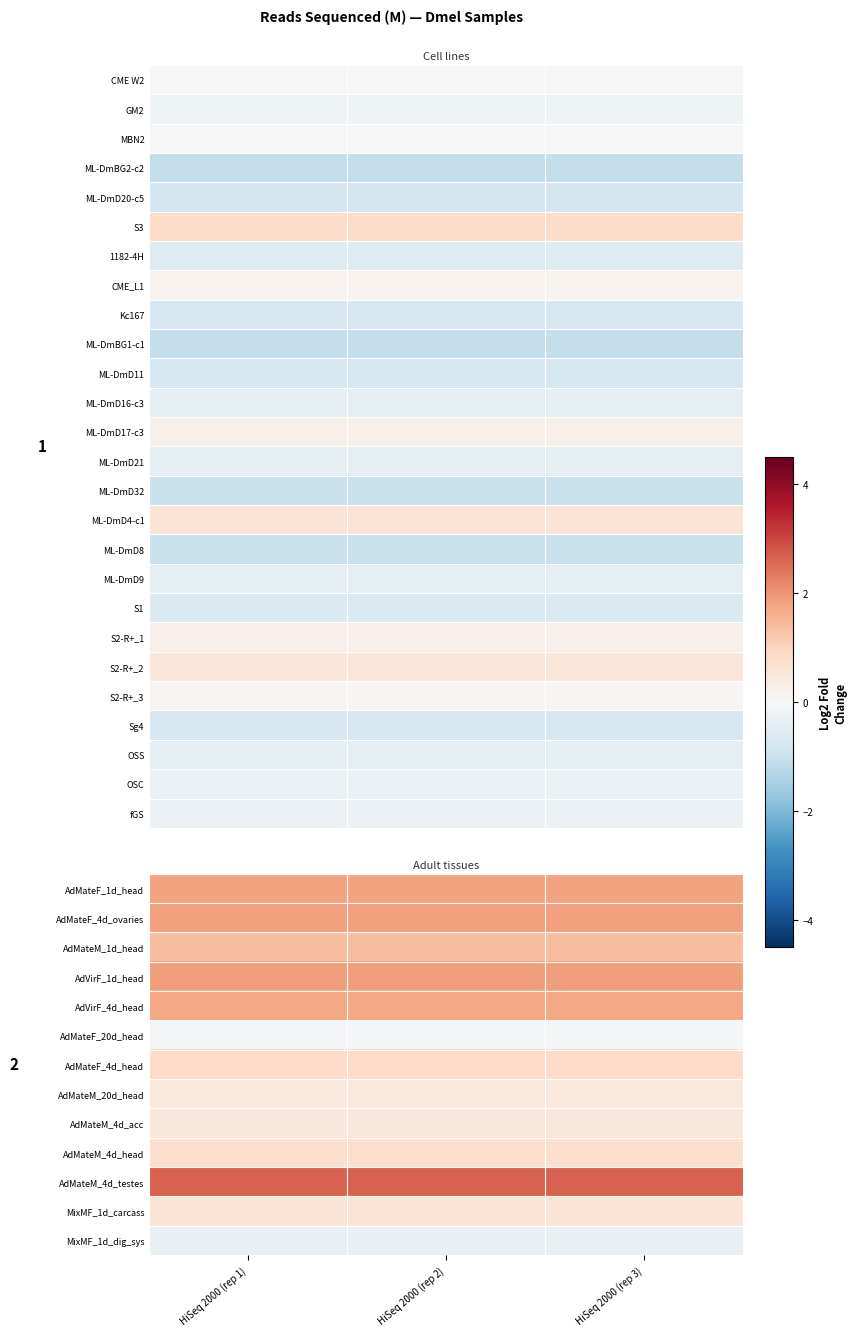

What is the total value across all series at HiSeq 2000 (rep 2)?

10.4